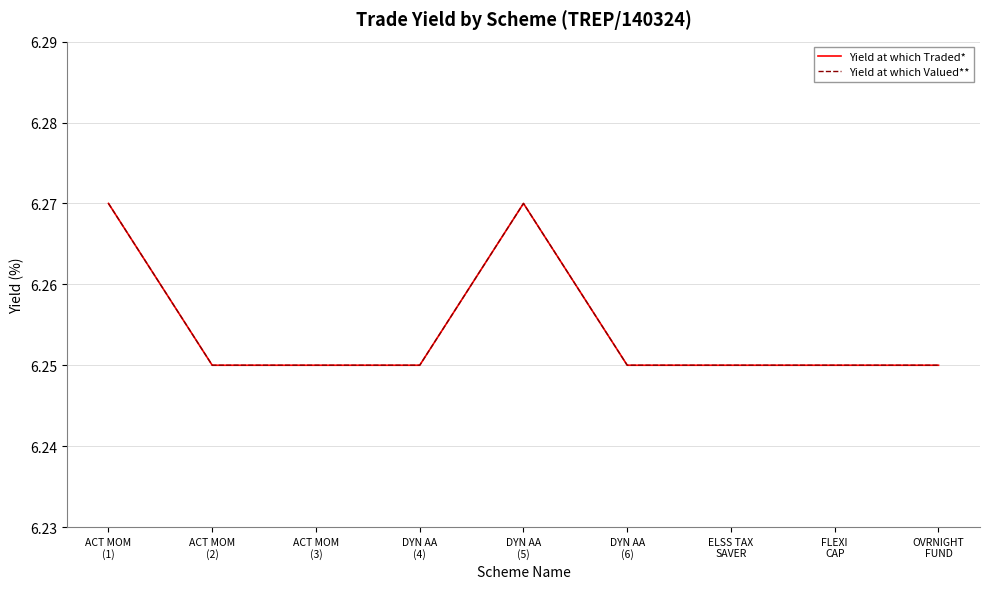

The value of Yield at which Valued** at ACT MOM
(2) is 3.3. True or false?

False